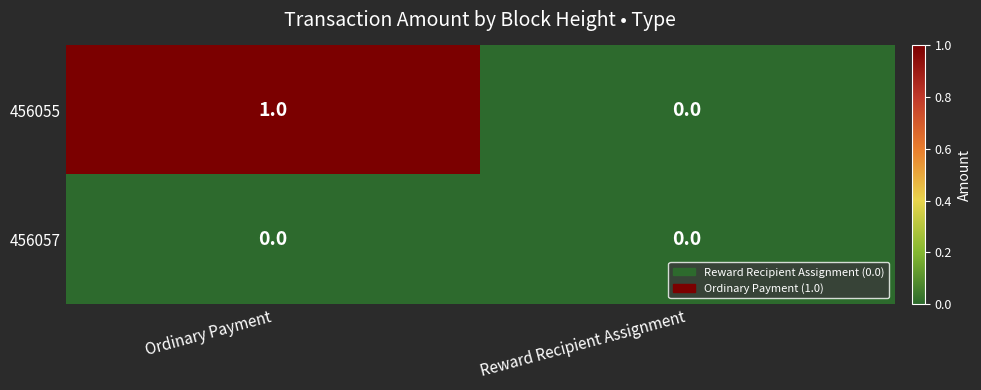

Which series has the largest range (max minus min)?

456055